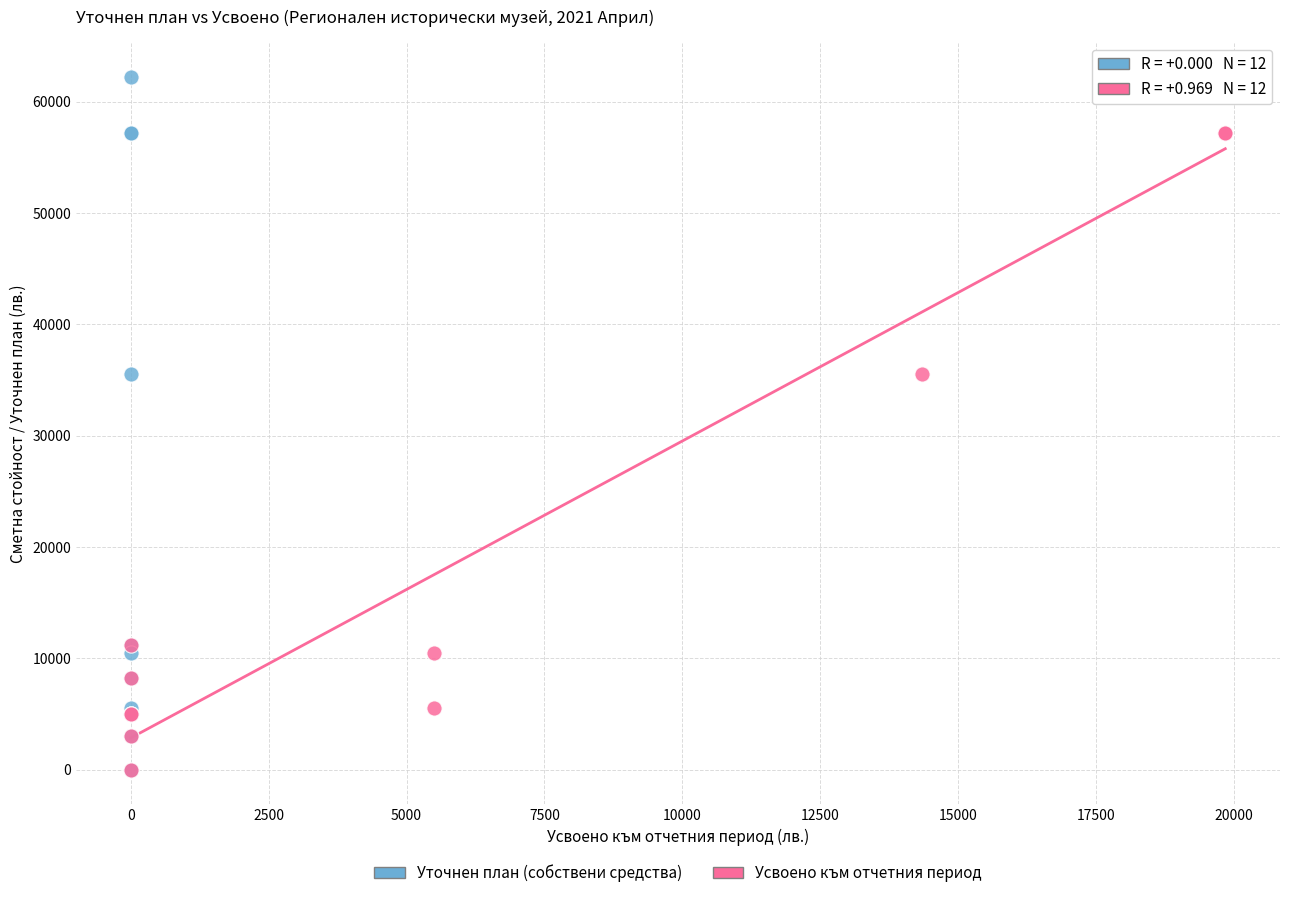

What are all the series names shown in the legend?

Уточнен план (собствени средства), Усвоено към отчетния период